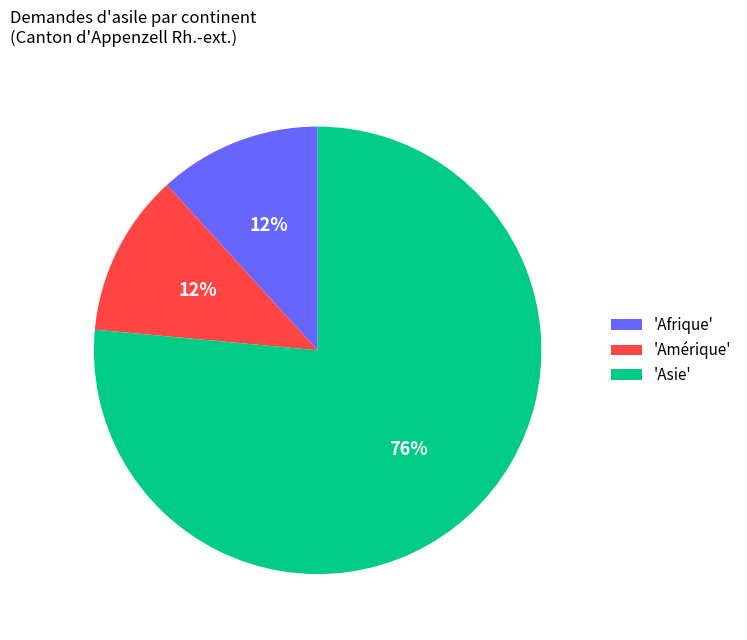

To the nearest percent, what is the average slice percentage?

33%